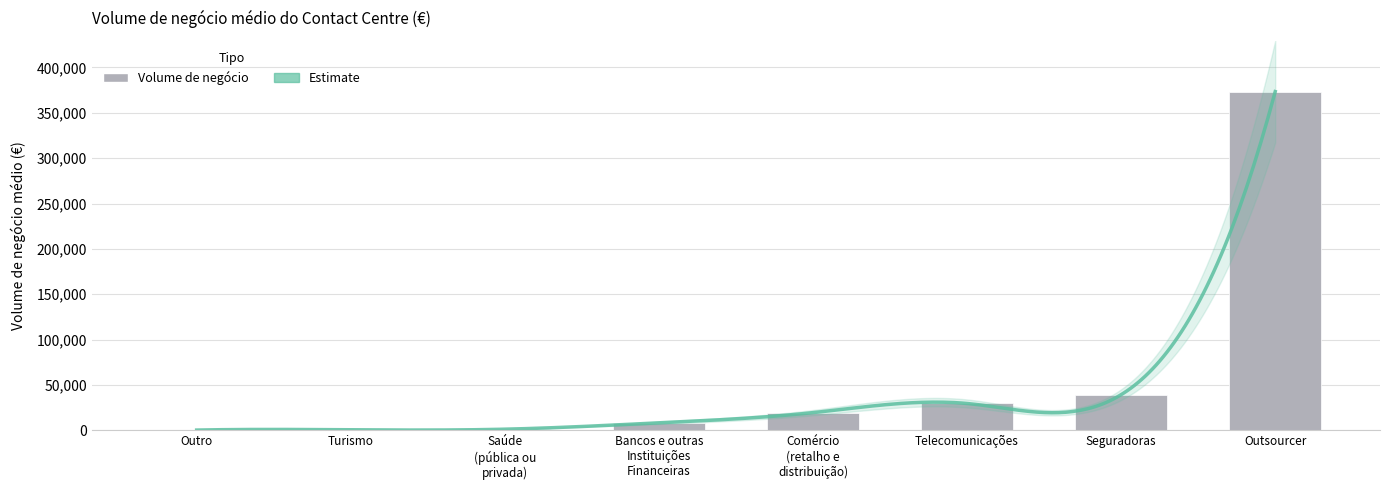

What is the label of the 5th bar from the left?

Comércio
(retalho e
distribuição)